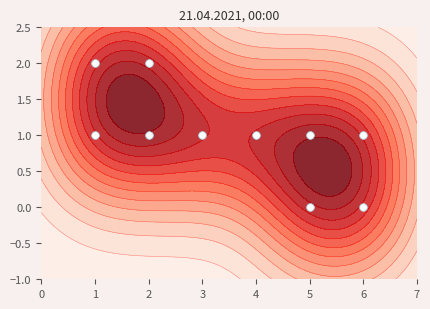

True or false: the data shows 1 at 5.

False